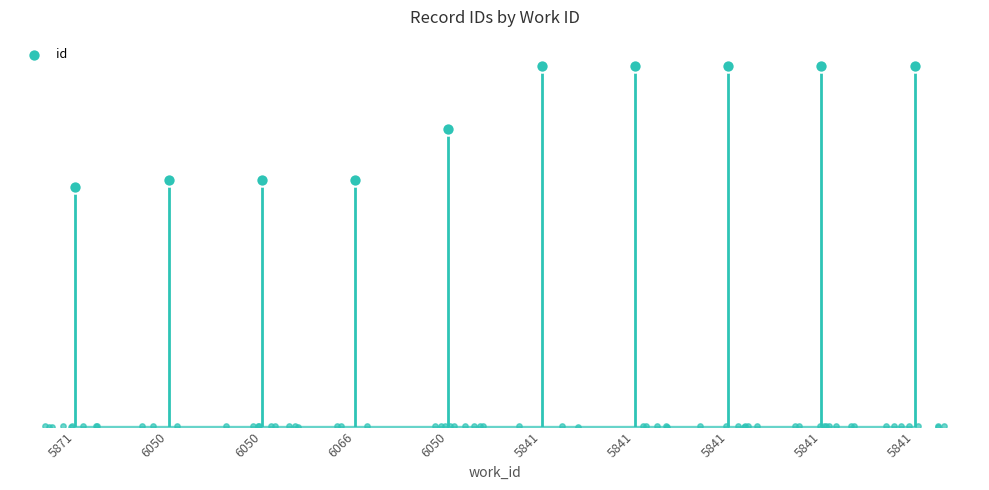

What is the ratio of the value at 5841 to the value at 6066?

1.5